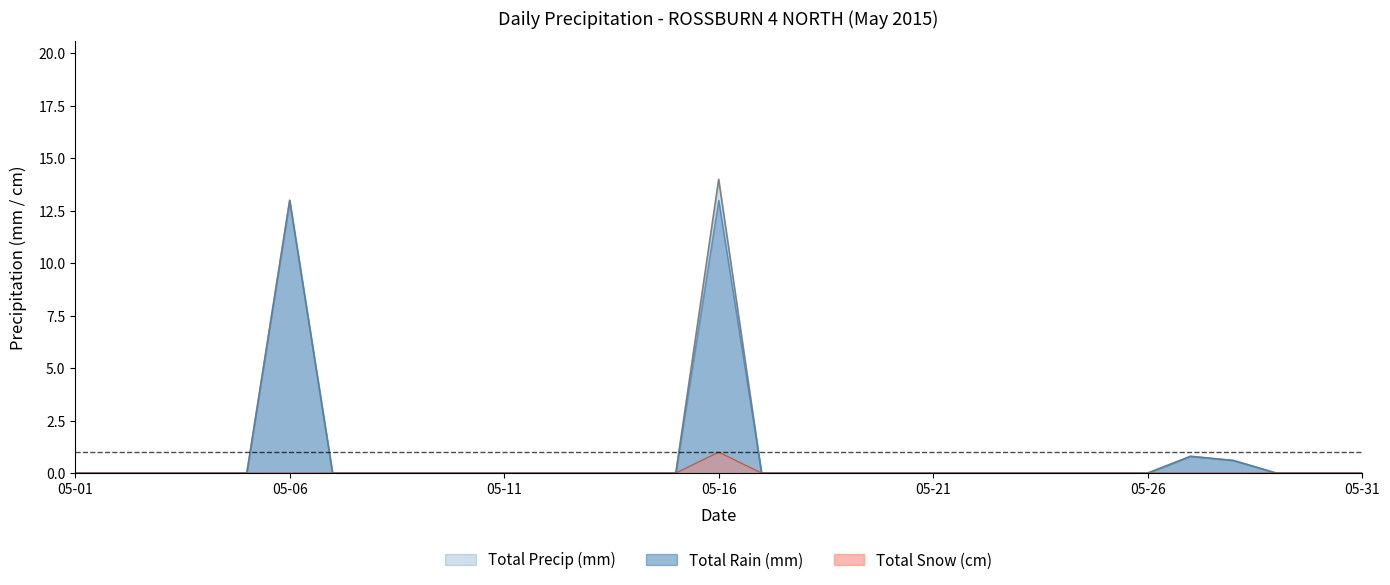

Between 2015-05-02 and 2015-05-05, which series saw the biggest shift?

Total Rain (mm)